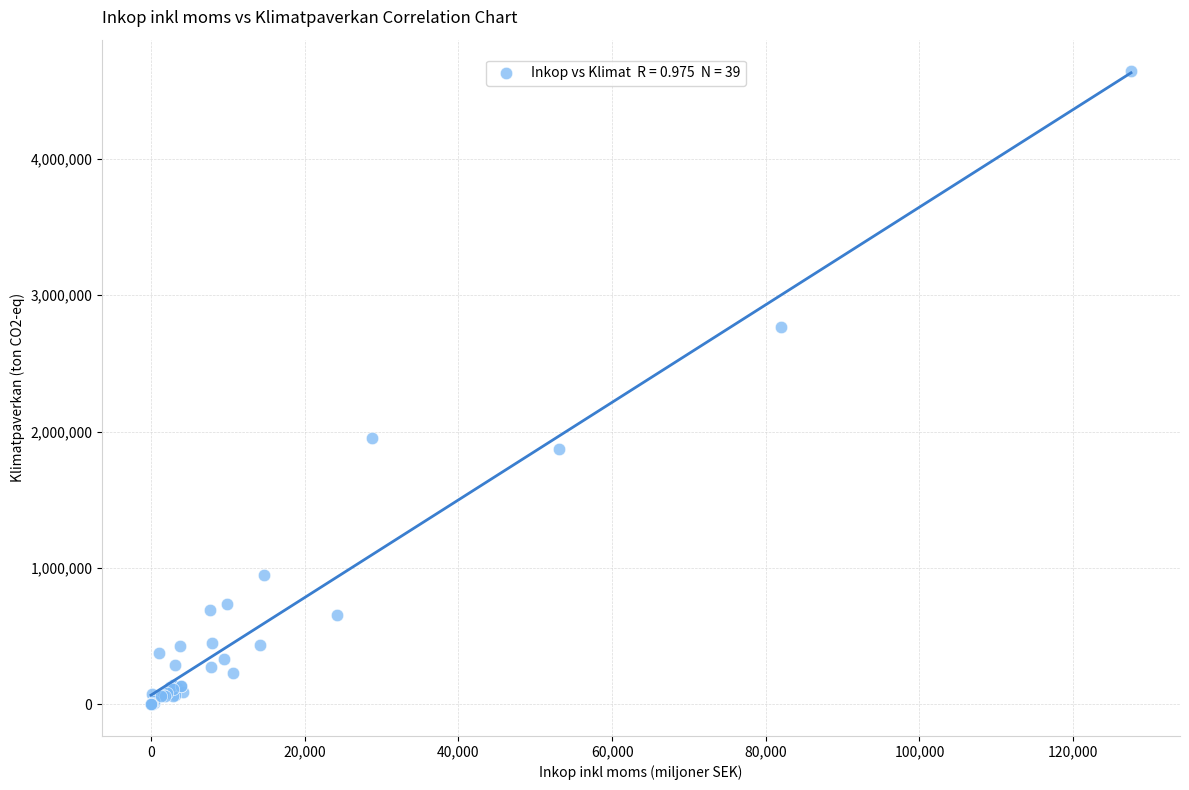

What Y value in the scatter plot is closest to 2321075?

1952260.7